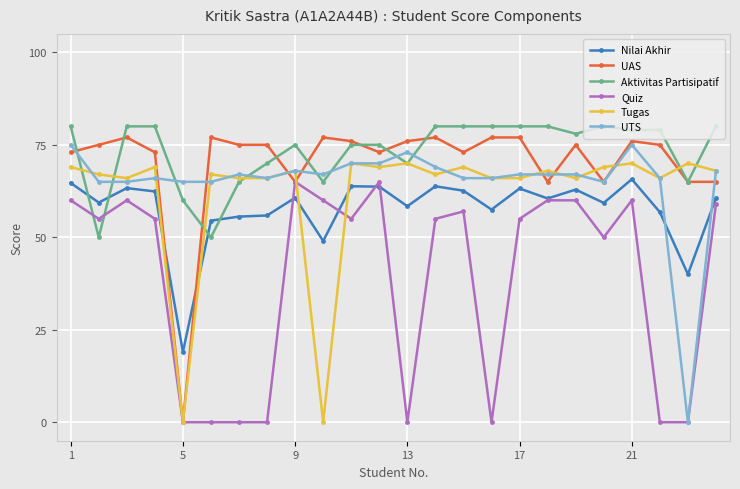

True or false: UTS has more than 1 points higher than both neighbors.

True